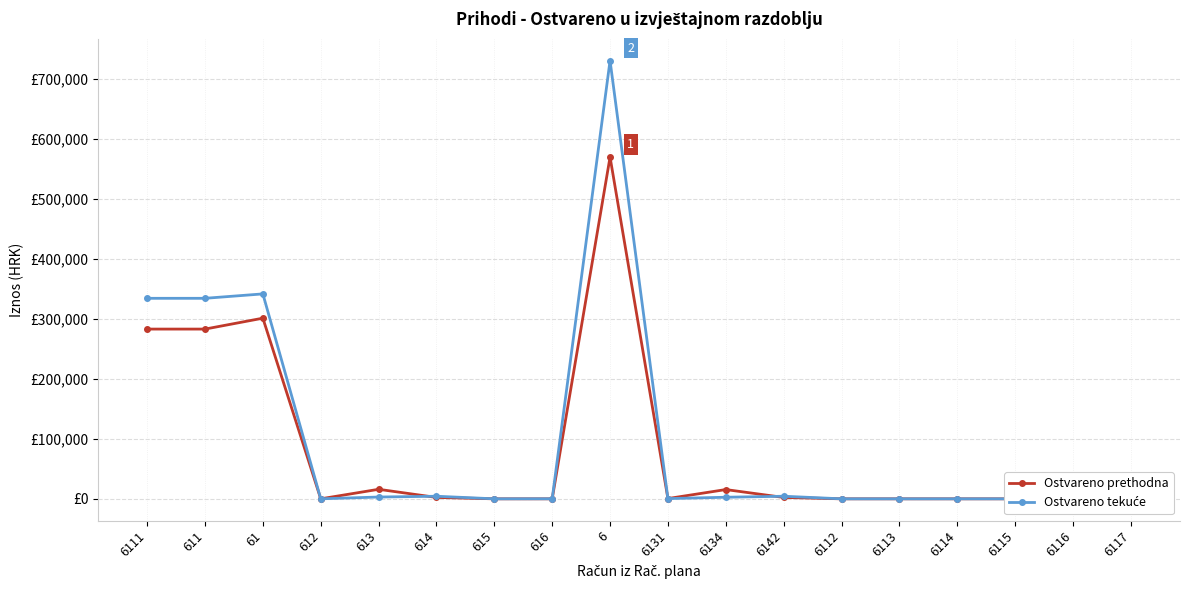

Reading left to right, list all the values displayed in this chart.

Ostvareno prethodna: 6111=282858.3	611=282858.3	61=301026.9	612=0.0	613=15869.2	614=2299.5	615=0.0	616=0.0	6=569507.2	6131=440.1	6134=15429.1	6142=2299.5	6112=0.0	6113=0.0	6114=0.0	6115=0.0	6116=0.0	6117=0.0
Ostvareno tekuće: 6111=334131.8	611=334131.8	61=341485.5	612=0.0	613=2984.5	614=4296.4	615=0.0	616=72.8	6=730215.0	6131=359.6	6134=2624.8	6142=4296.4	6112=0.0	6113=0.0	6114=0.0	6115=0.0	6116=0.0	6117=0.0